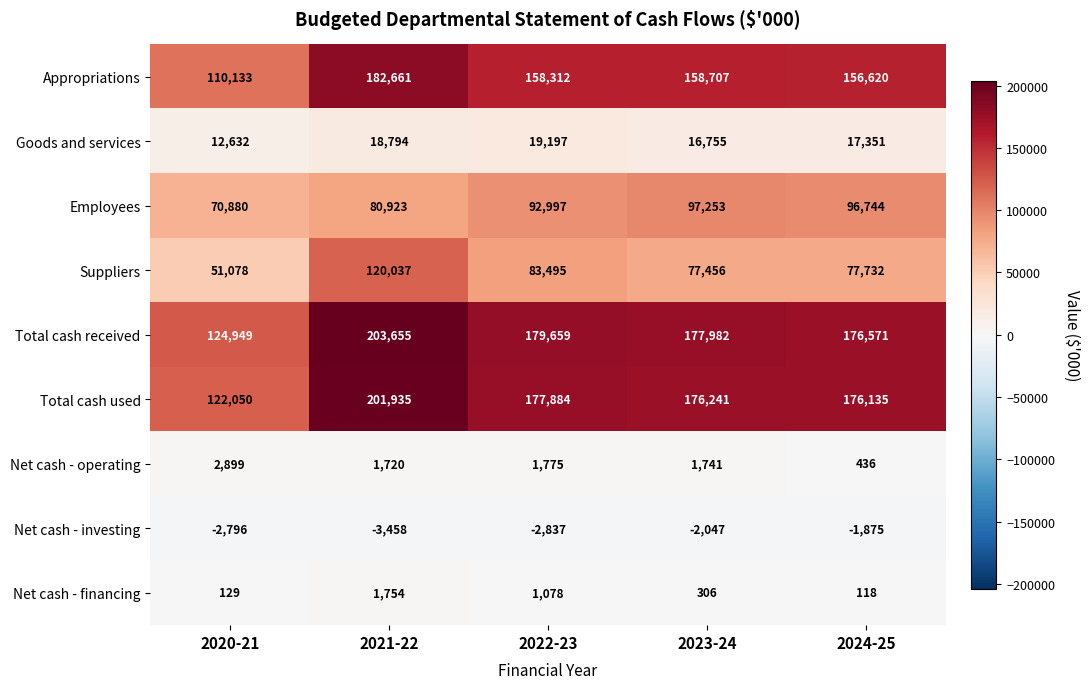

What value does the Total cash received series have at 2021-22, to the nearest 10?

203660